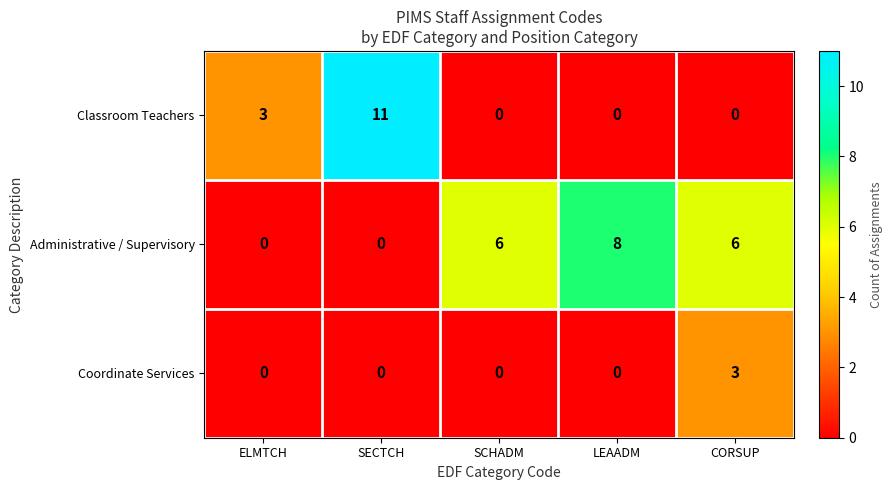

Rank the series by their average value, from lowest to highest.

Coordinate Services, Classroom Teachers, Administrative / Supervisory